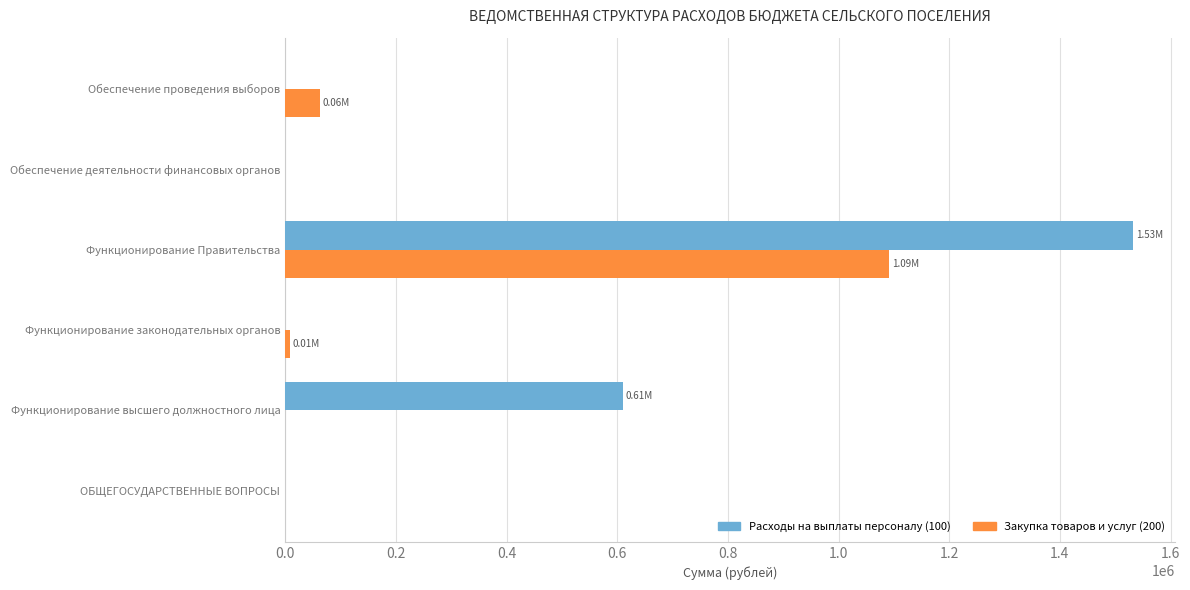

Which series has the largest total across all categories?

Расходы на выплаты персоналу (100)